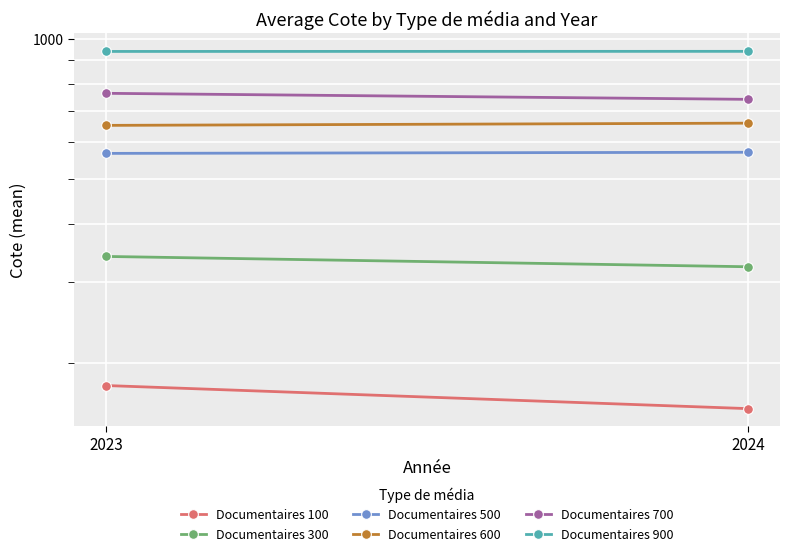

What is the minimum value for Documentaires 100?

159.9